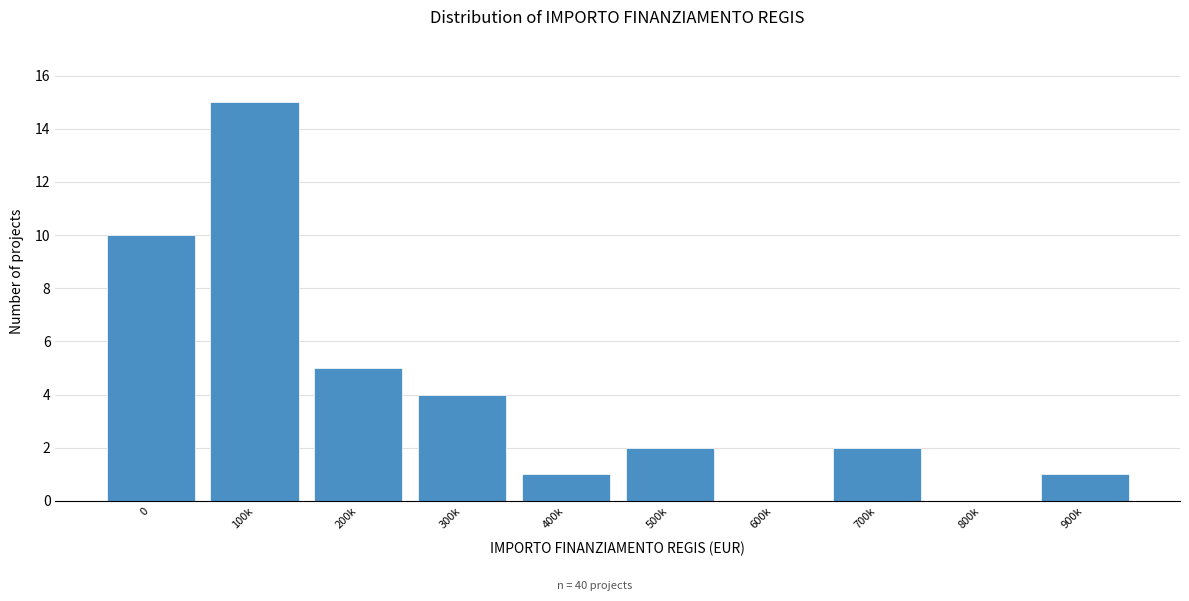

Reading left to right, list all the values displayed in this chart.

0=10	100k=15	200k=5	300k=4	400k=1	500k=2	600k=0	700k=2	800k=0	900k=1